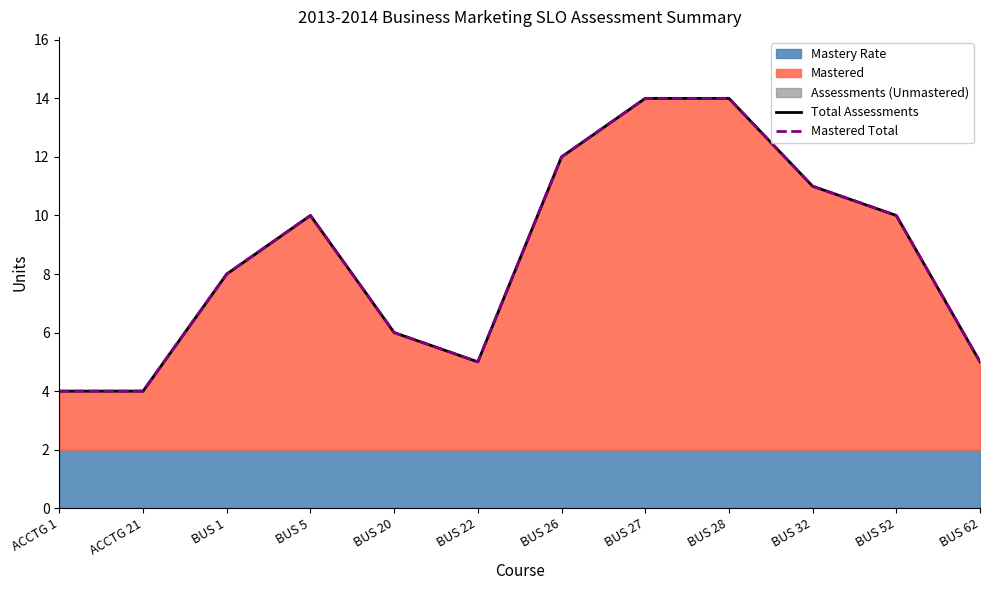

Count the Total Assessments values in the range 5 to 12.

8